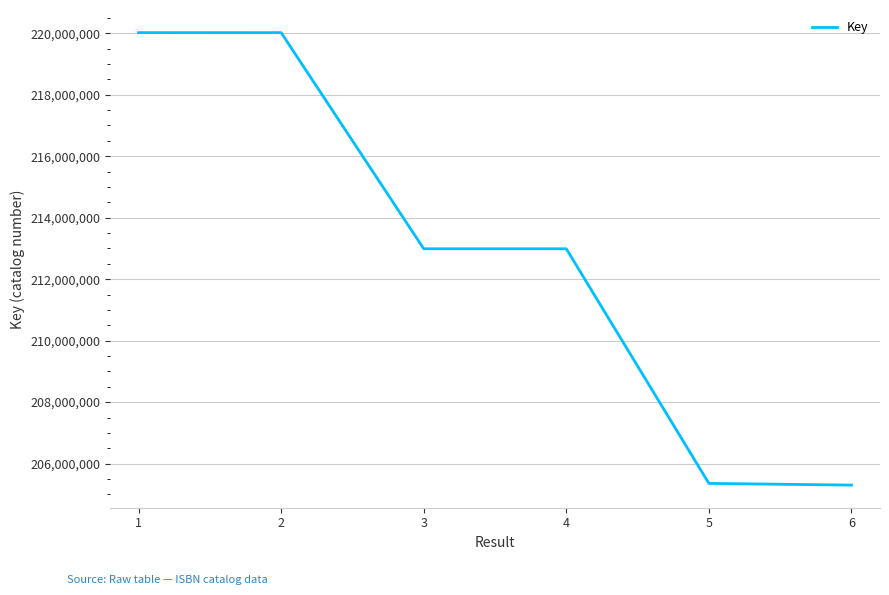

What is the maximum value shown in the chart?

220018435